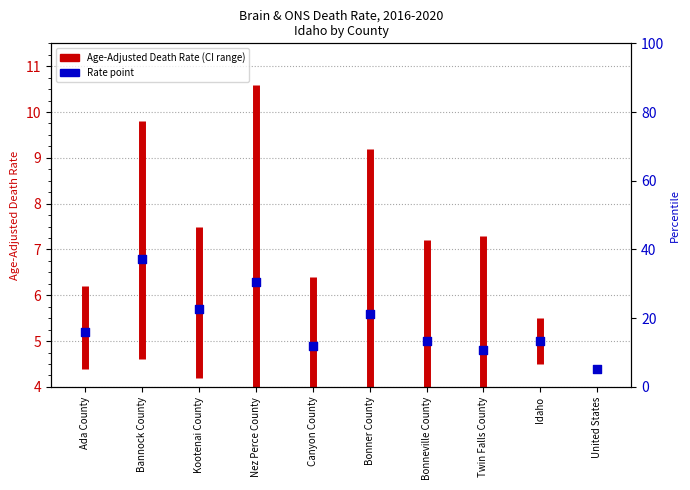

What is the change in value from Bonneville County to United States?

-0.6